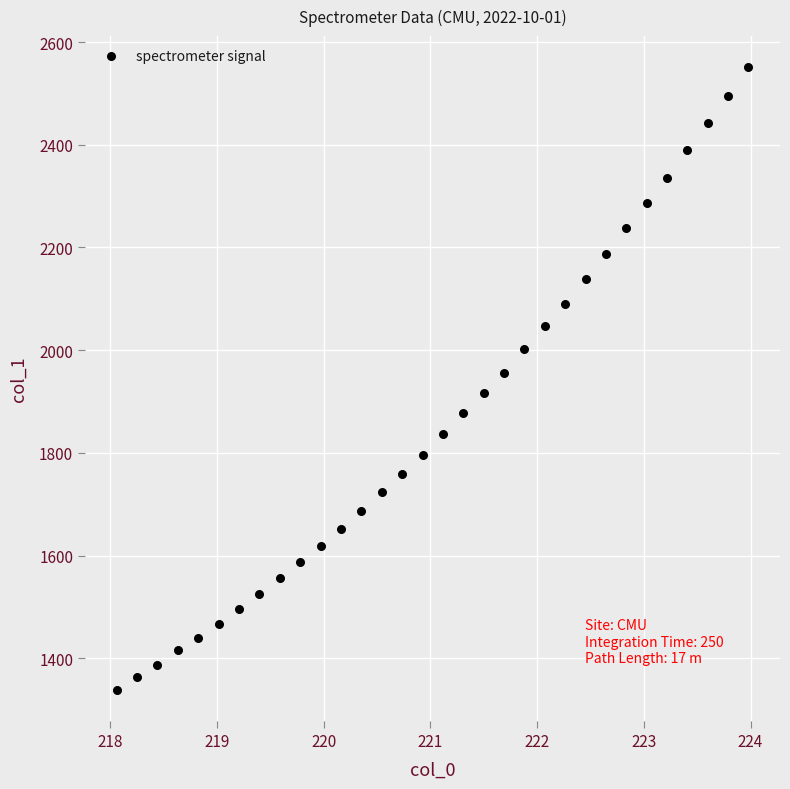

What is the range of X values (max minus min)?

5.9